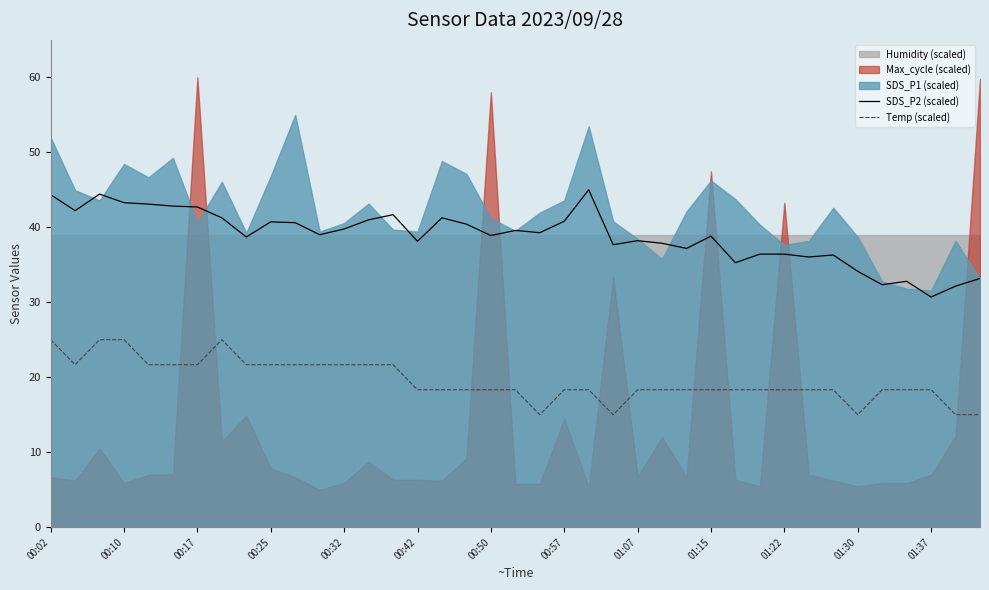

True or false: SDS_P2 (scaled) has a value of 25.0 at 01:15.

False